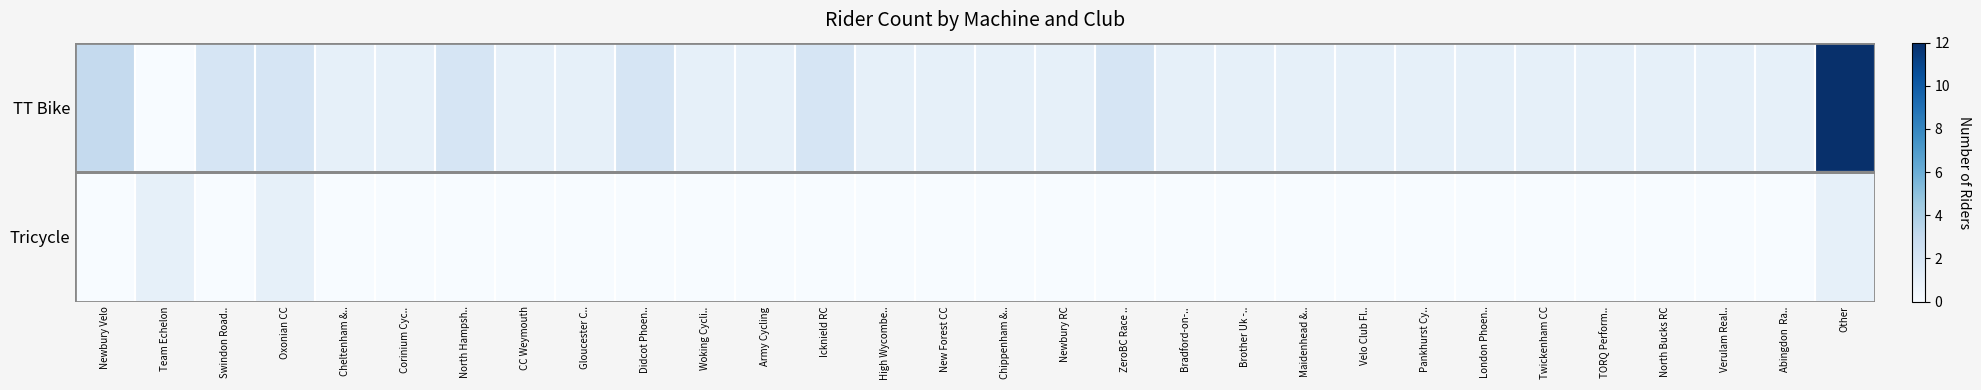

Reading left to right, transcribe all the data shown in this chart.

TT Bike: Newbury Velo=3	Team Echelon=0	Swindon Road..=2	Oxonian CC=2	Cheltenham &..=1	Corinium Cyc..=1	North Hampsh..=2	CC Weymouth=1	Gloucester C..=1	Didcot Phoen..=2	Woking Cycli..=1	Army Cycling=1	Icknield RC=2	High Wycombe..=1	New Forest CC=1	Chippenham &..=1	Newbury RC=1	ZeroBC Race ..=2	Bradford-on-..=1	Brother Uk -..=1	Maidenhead &..=1	Velo Club Fl..=1	Pankhurst Cy..=1	London Phoen..=1	Twickenham CC=1	TORQ Perform..=1	North Bucks RC=1	Verulam Real..=1	Abingdon  Ra..=1	Other=12
Tricycle: Newbury Velo=0	Team Echelon=1	Swindon Road..=0	Oxonian CC=1	Cheltenham &..=0	Corinium Cyc..=0	North Hampsh..=0	CC Weymouth=0	Gloucester C..=0	Didcot Phoen..=0	Woking Cycli..=0	Army Cycling=0	Icknield RC=0	High Wycombe..=0	New Forest CC=0	Chippenham &..=0	Newbury RC=0	ZeroBC Race ..=0	Bradford-on-..=0	Brother Uk -..=0	Maidenhead &..=0	Velo Club Fl..=0	Pankhurst Cy..=0	London Phoen..=0	Twickenham CC=0	TORQ Perform..=0	North Bucks RC=0	Verulam Real..=0	Abingdon  Ra..=0	Other=1